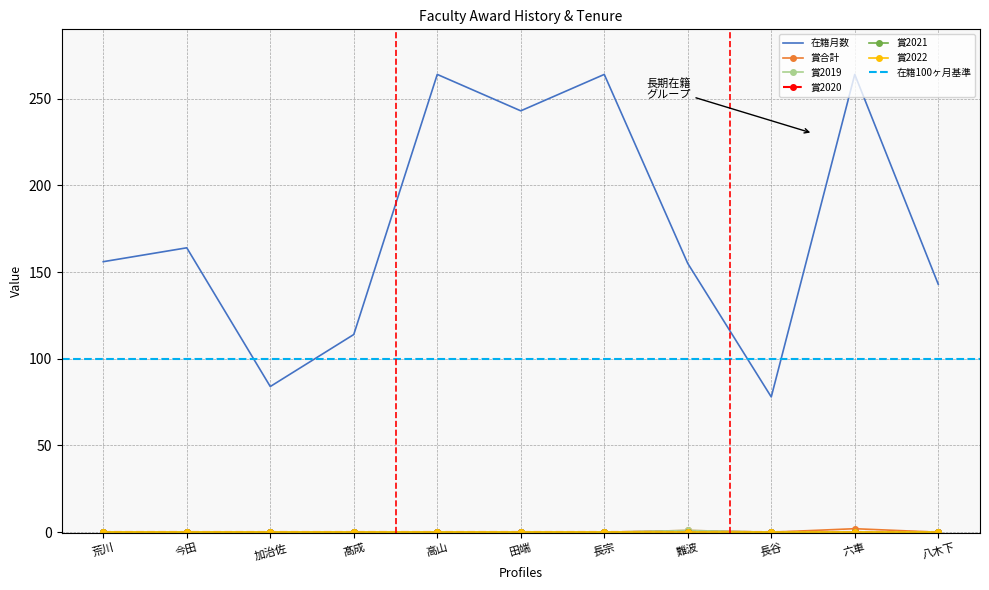

Where is the first local maximum for 在籍月数?

今田